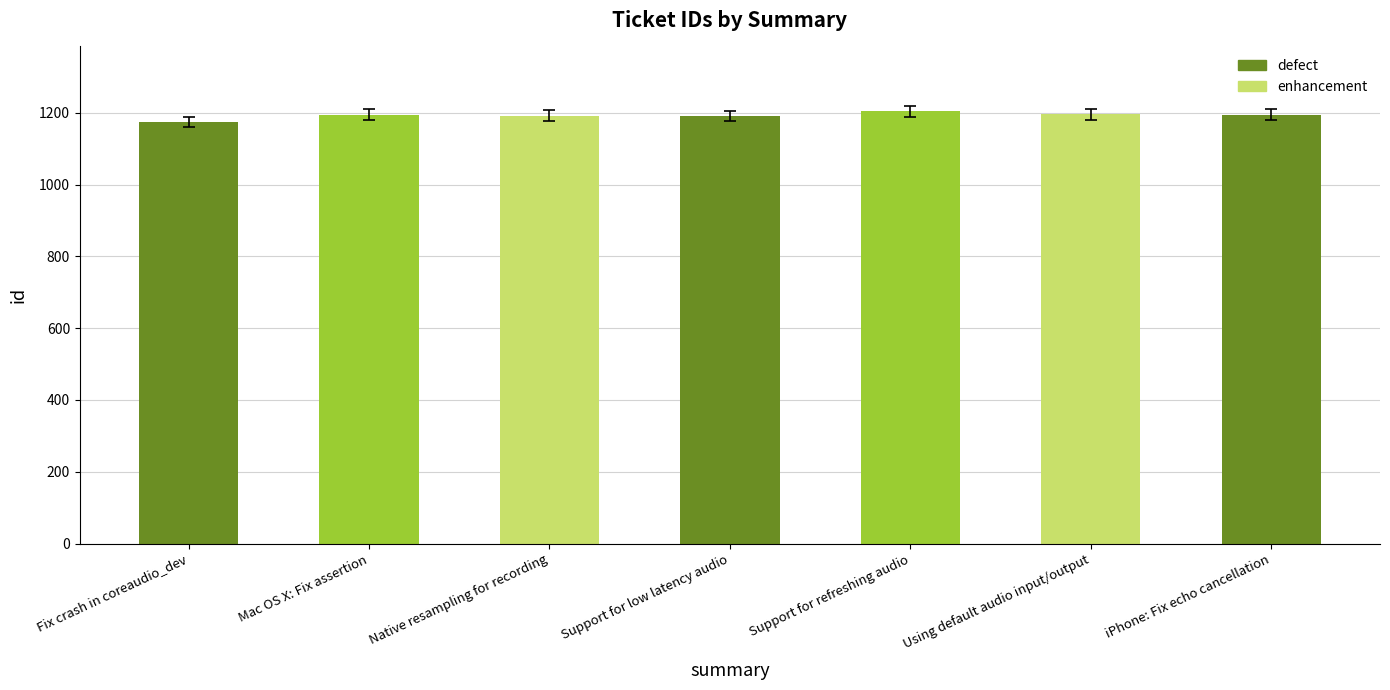

What is the approximate value at Support for low latency audio, to the nearest 10?

1190